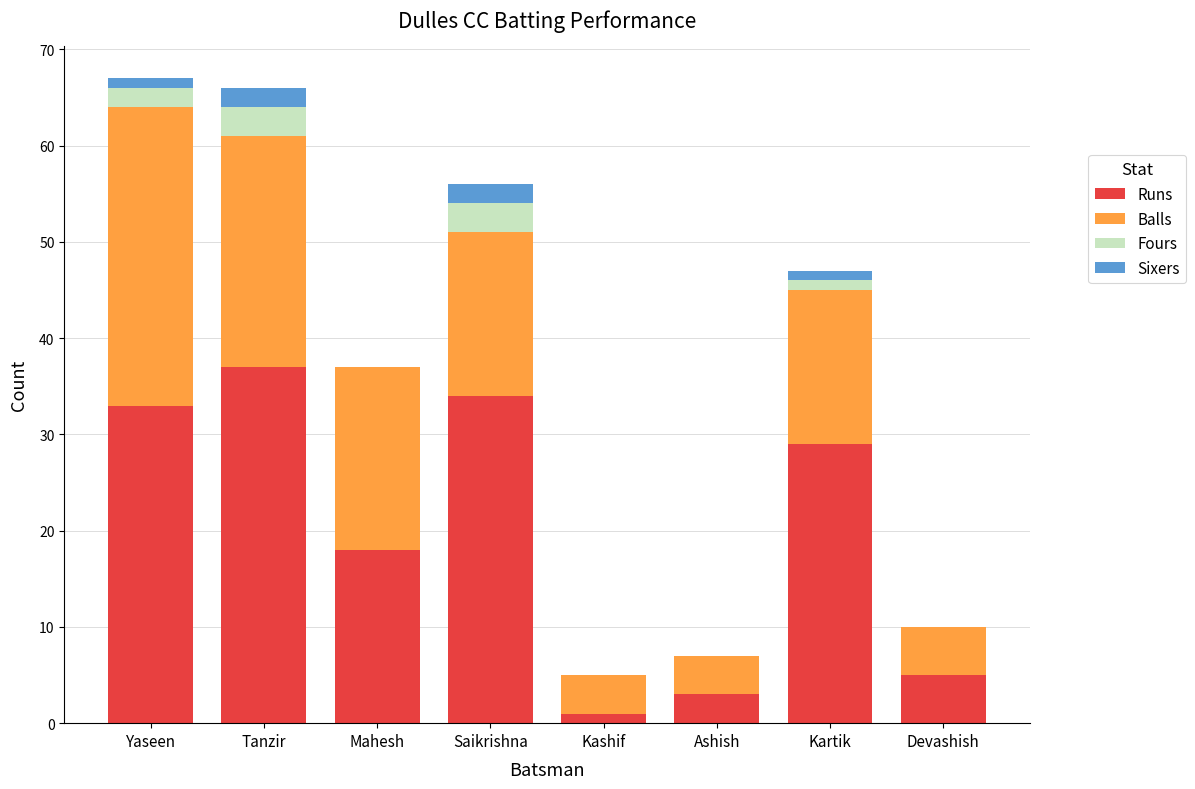

What is the total value across all series at Saikrishna?

56